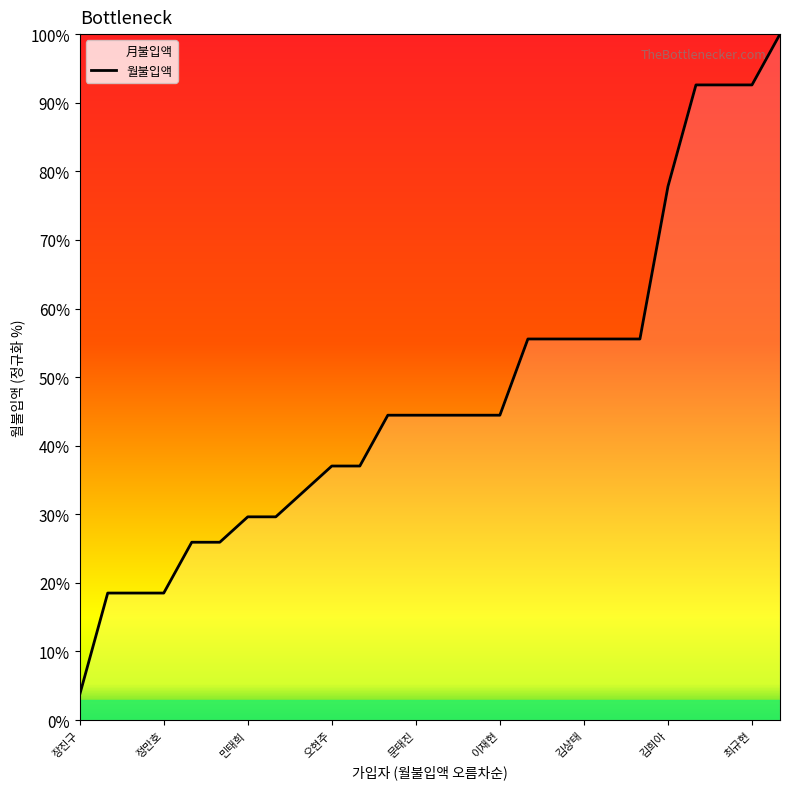

The value at 정만호 is 18.5. True or false?

True